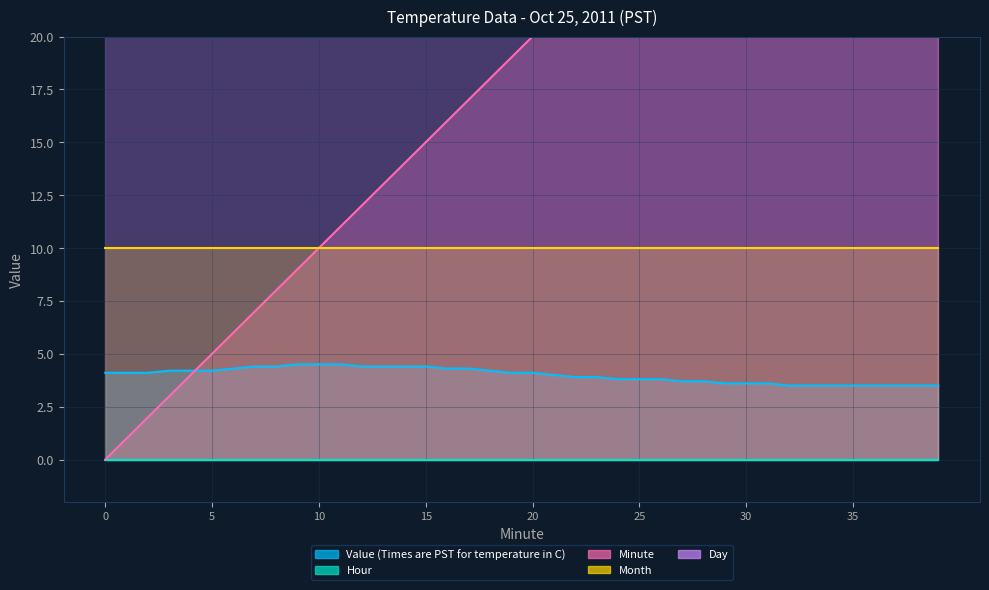

Which has a higher value, 4 or 15?

15